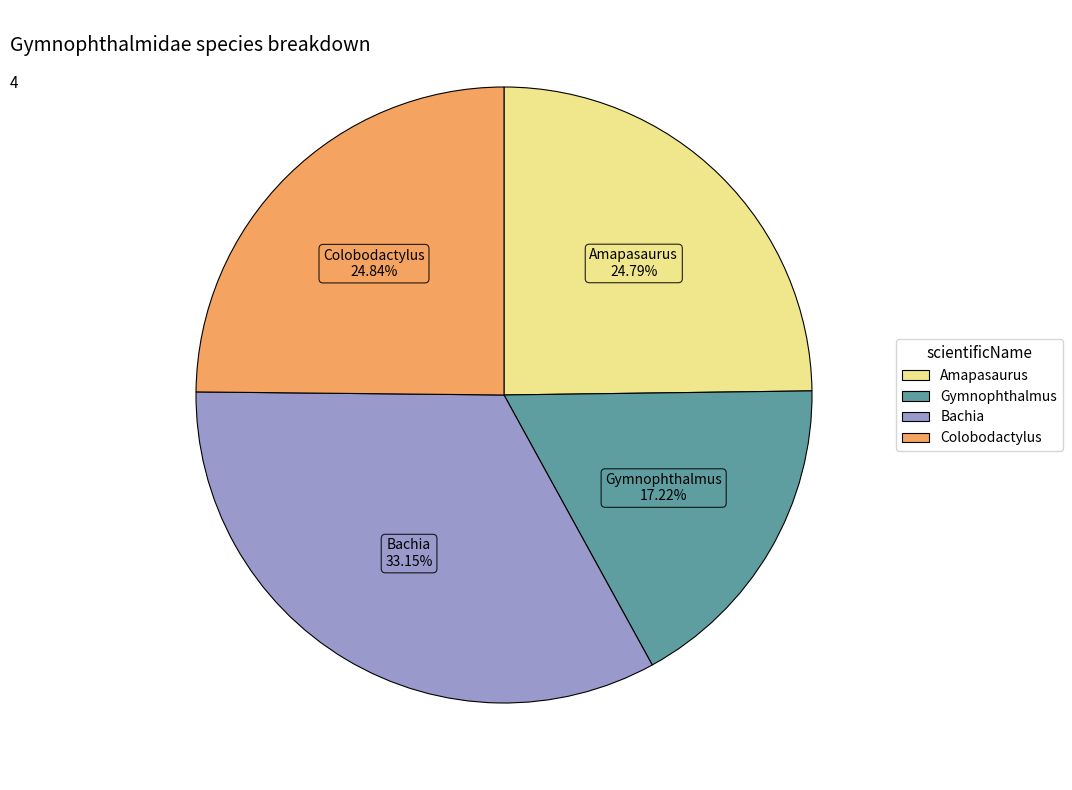

Does any single category account for the majority?

No